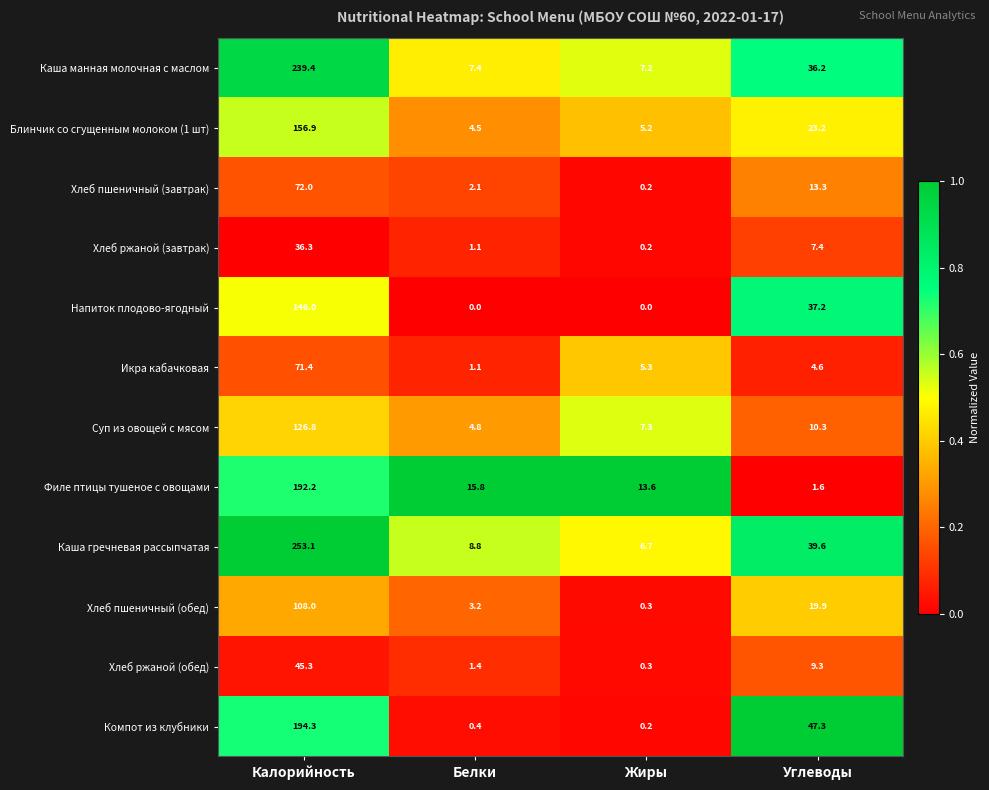

How many distinct data groups are displayed?

12